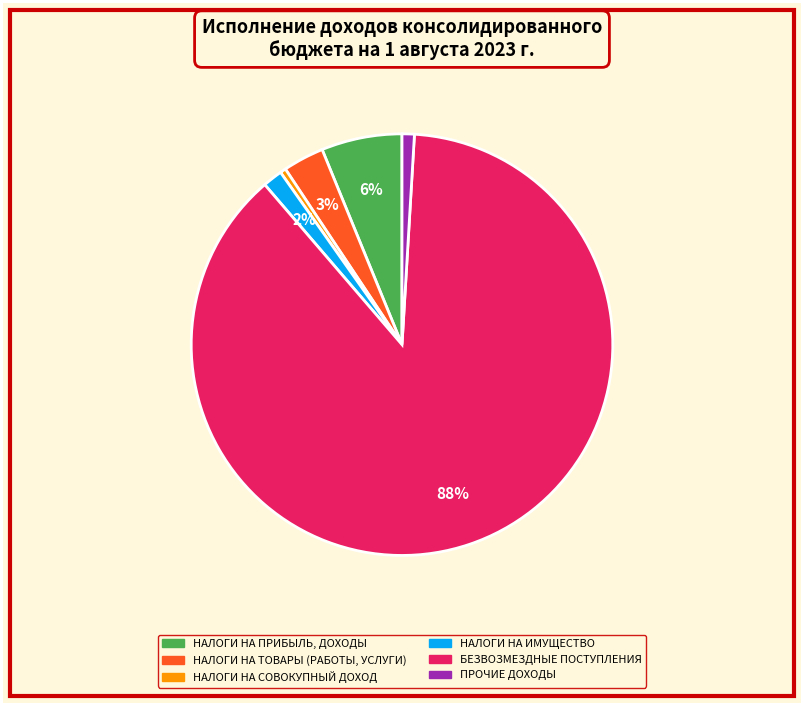

Which category has the biggest portion of the pie?

БЕЗВОЗМЕЗДНЫЕ ПОСТУПЛЕНИЯ